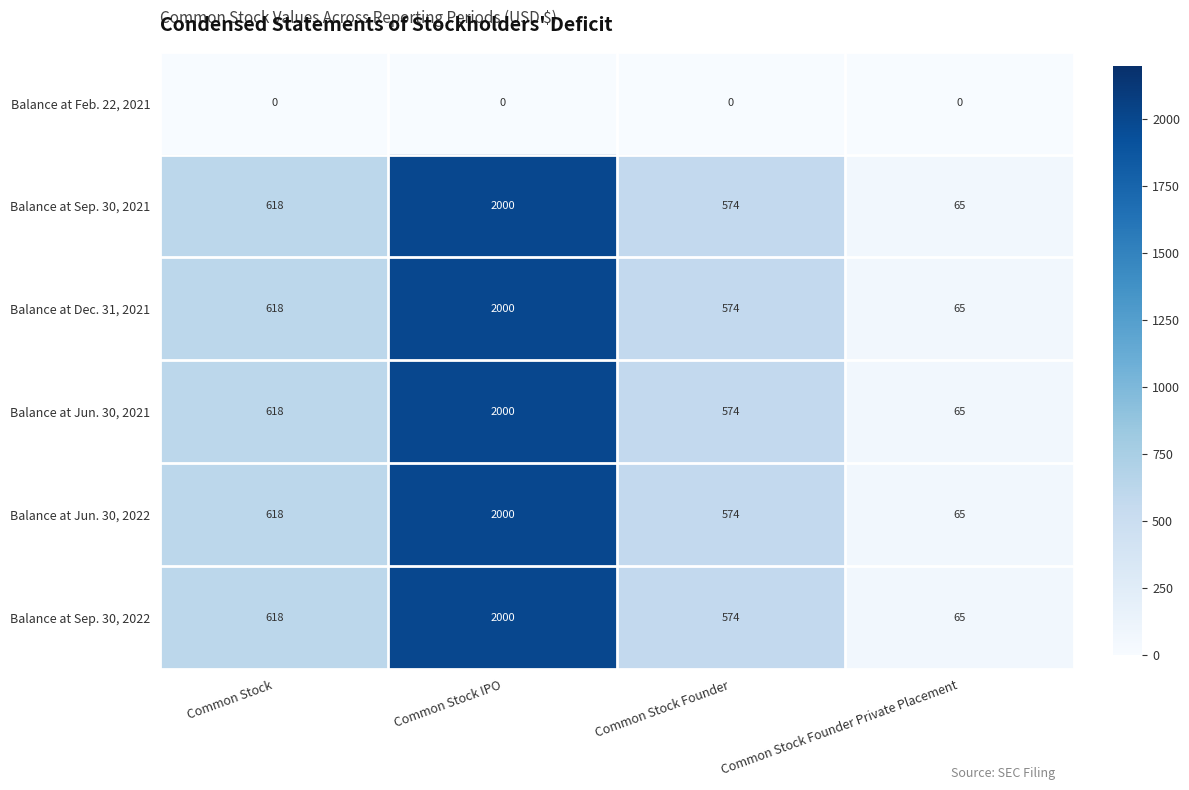

What is the spread (max minus min) of values at Common Stock IPO?

2000